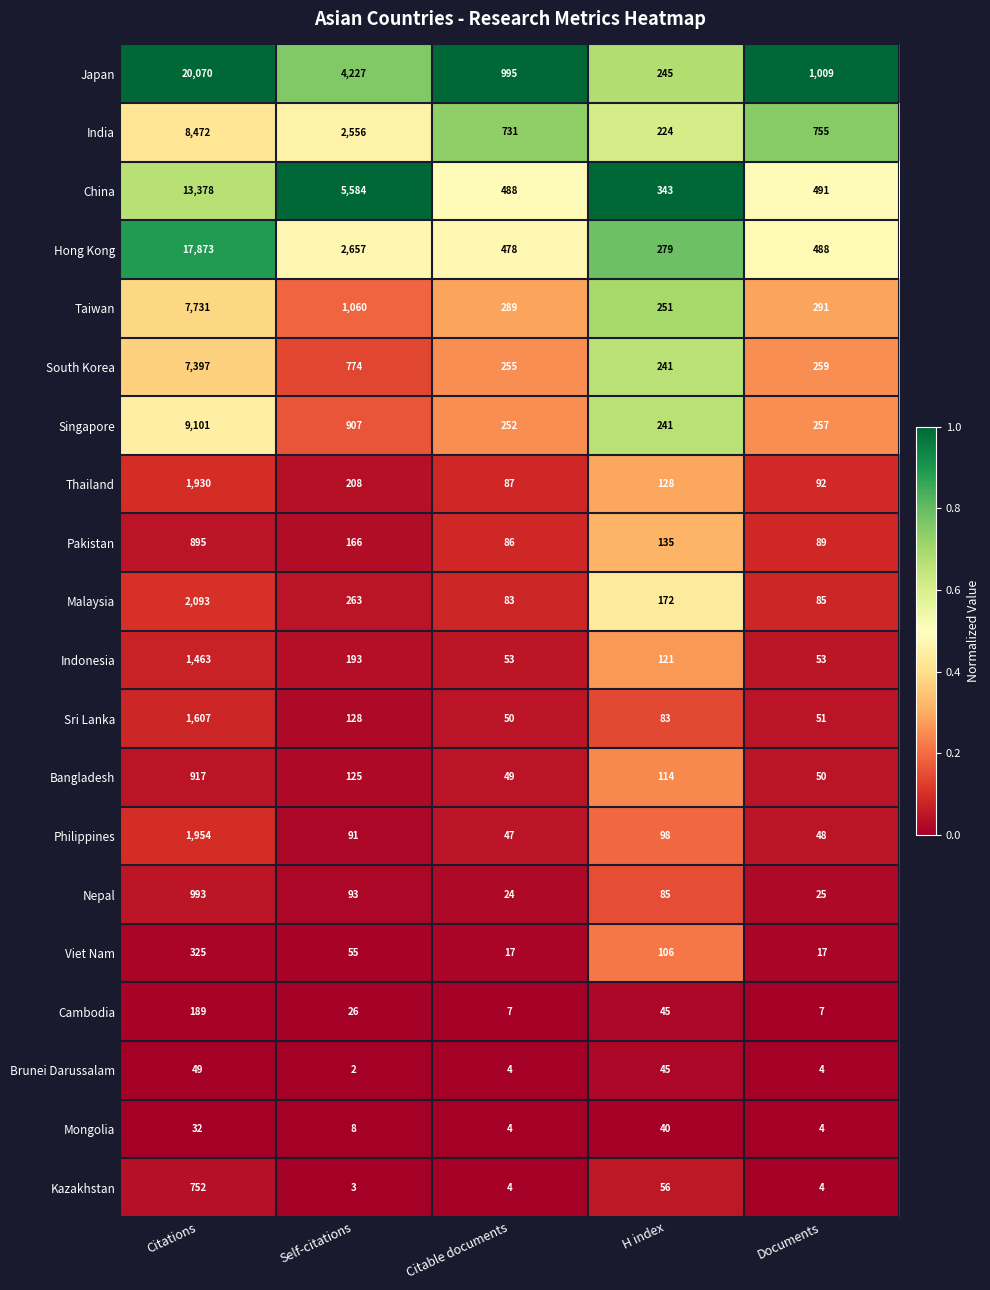

Which series has the largest range (max minus min)?

Japan